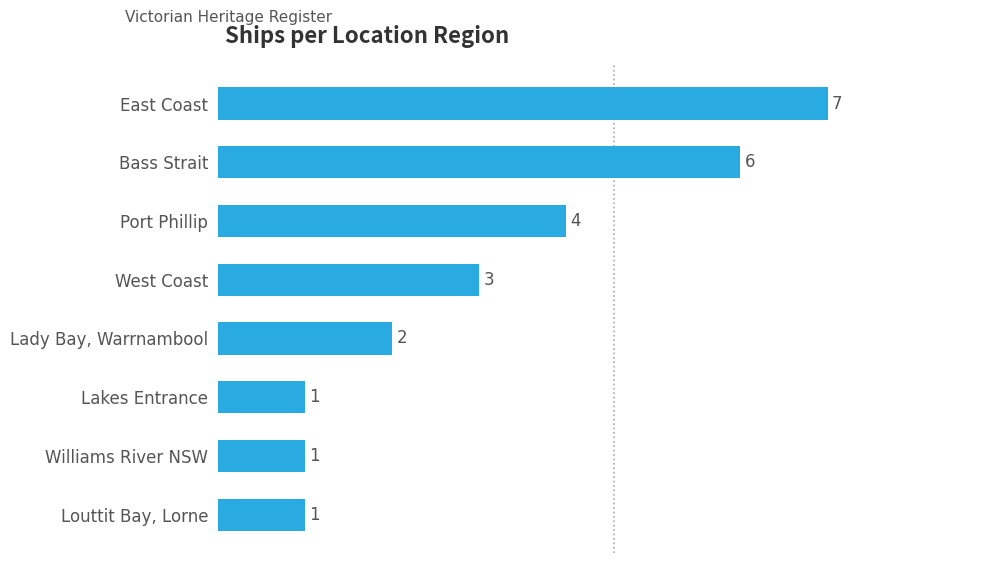

Does the chart contain stacked bars?

No